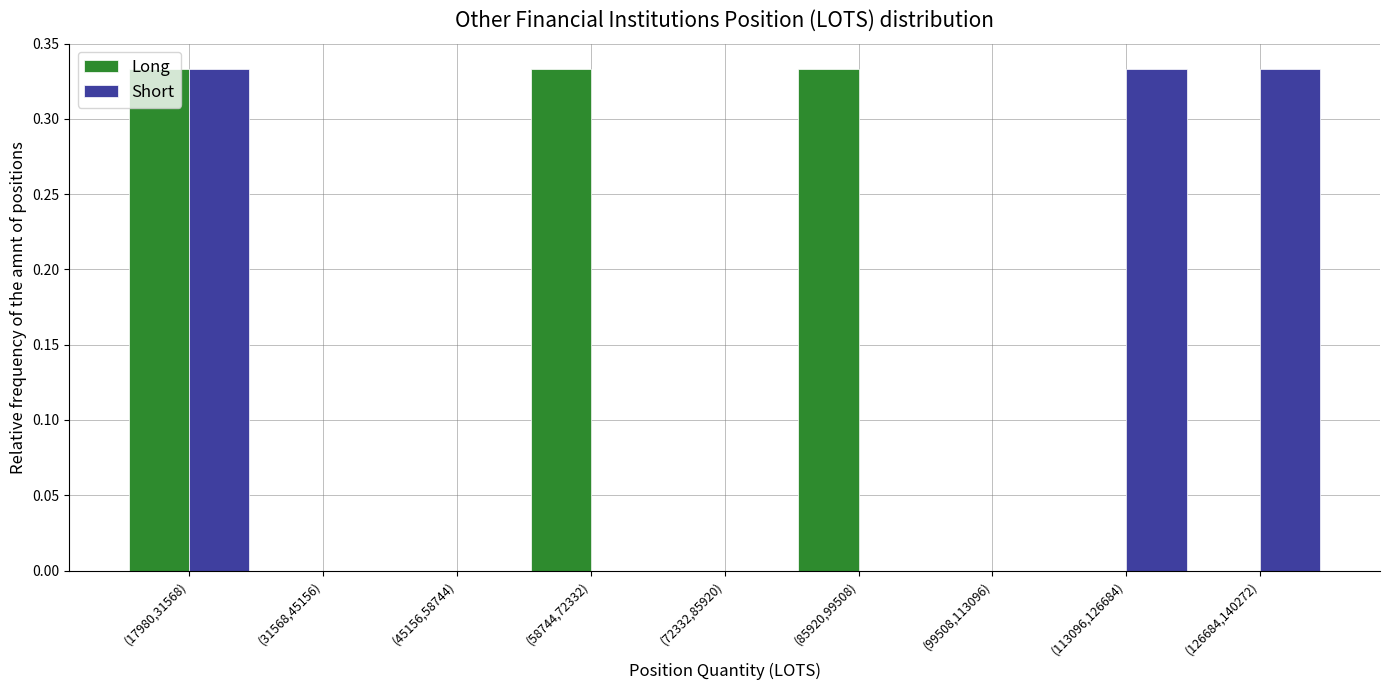

Between (72332,85920) and (113096,126684), which series saw the biggest shift?

Short